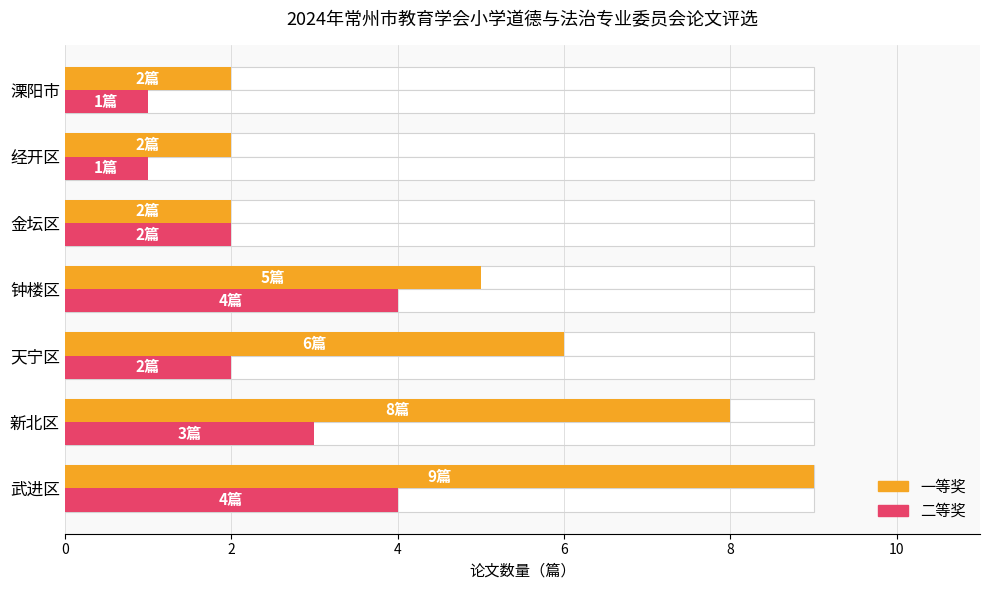

Which series has the largest total across all categories?

一等奖